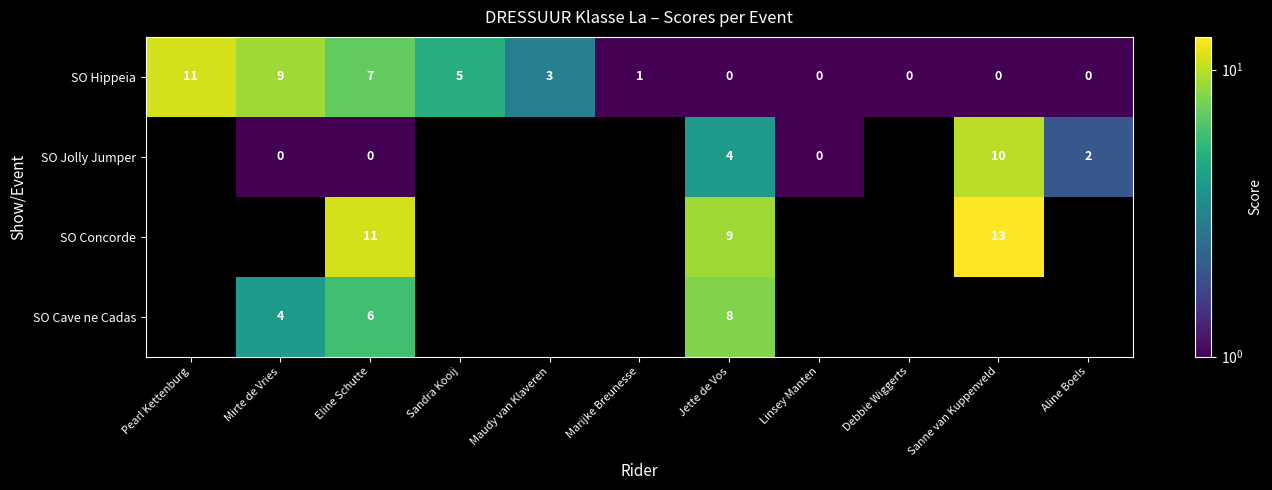

What is the difference between the SO Jolly Jumper values at Linsey Manten and Jette de Vos?

4